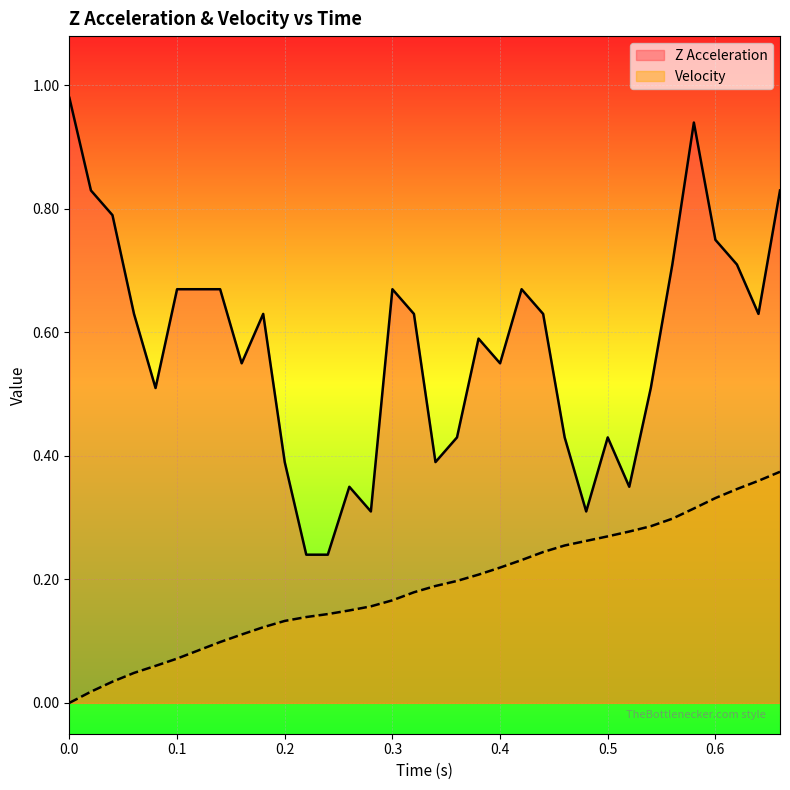

Between 0.38 and 0.6, which is larger?

0.6